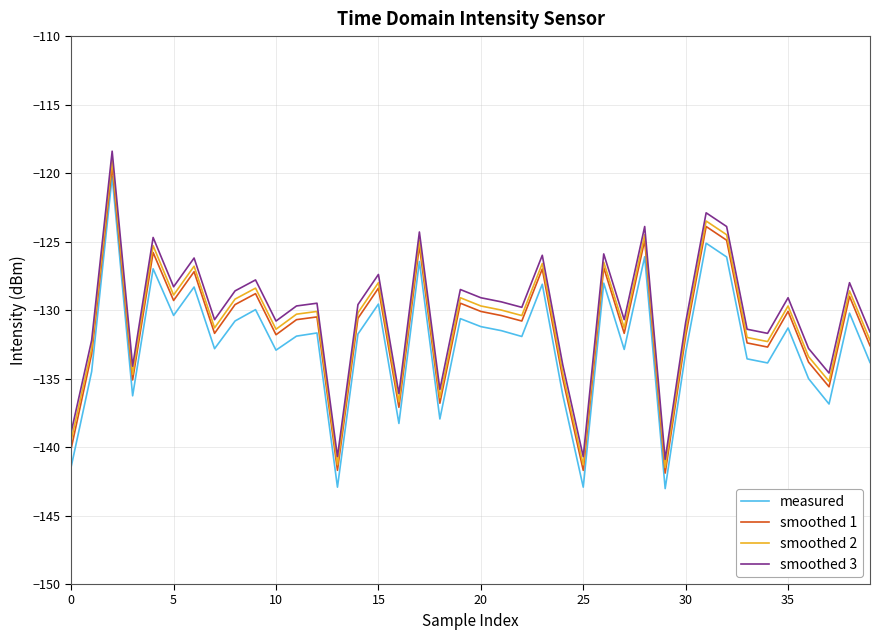

What is the minimum value shown in the chart?

-143.0